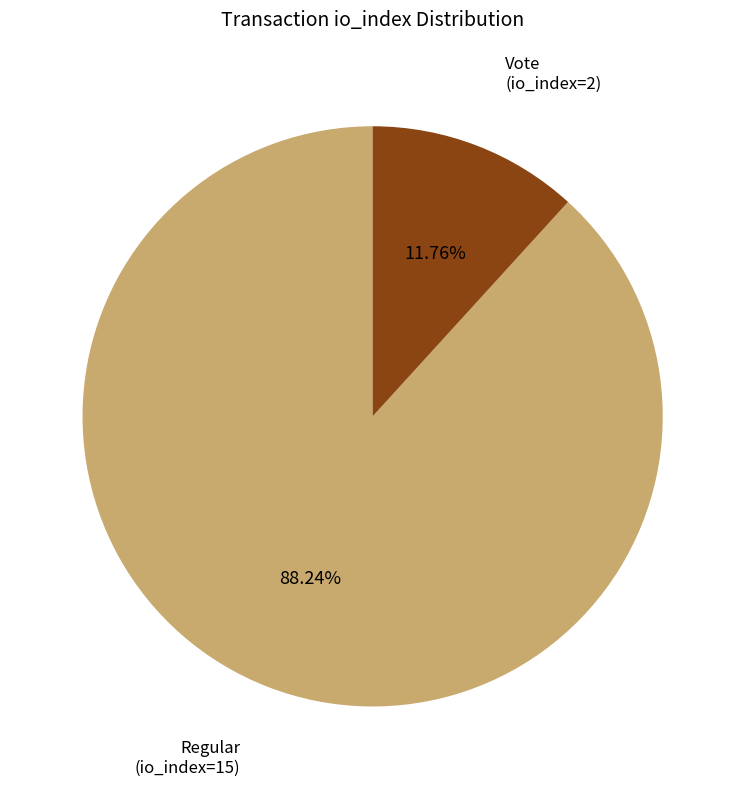

How many segments does this pie chart have?

2